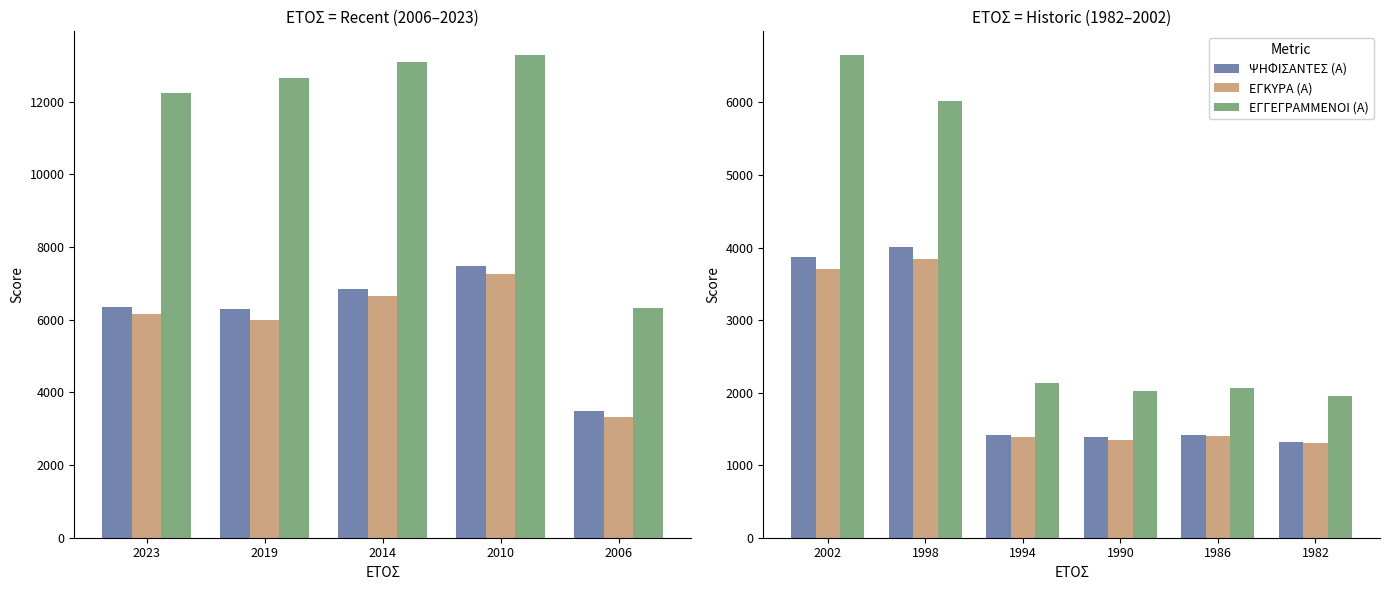

The ΨΗΦΙΣΑΝΤΕΣ (Α) series shows 1318 at 1982. True or false?

True